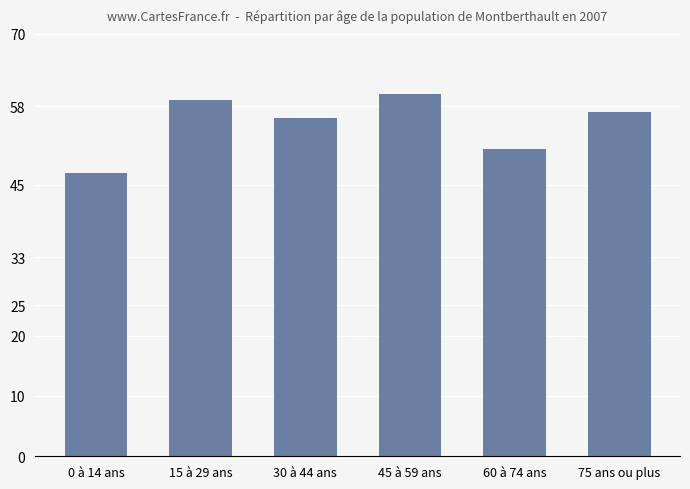

What is the sum of all values?

330